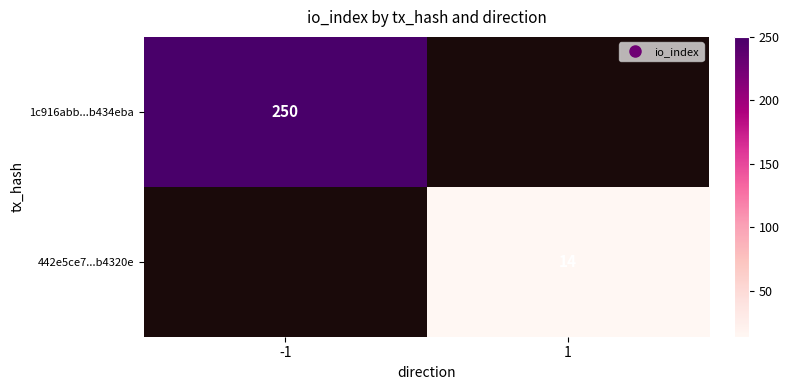

True or false: 1c916abb...b434eba has a value of 109.7 at -1.

False